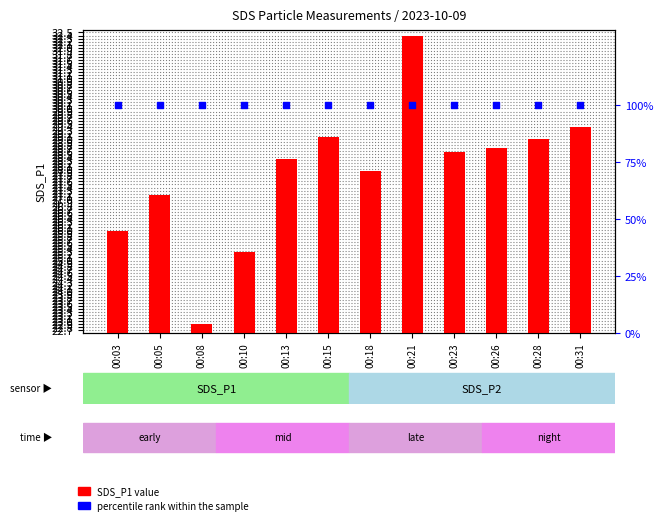

What is the total value across all series at 00:31?

129.4